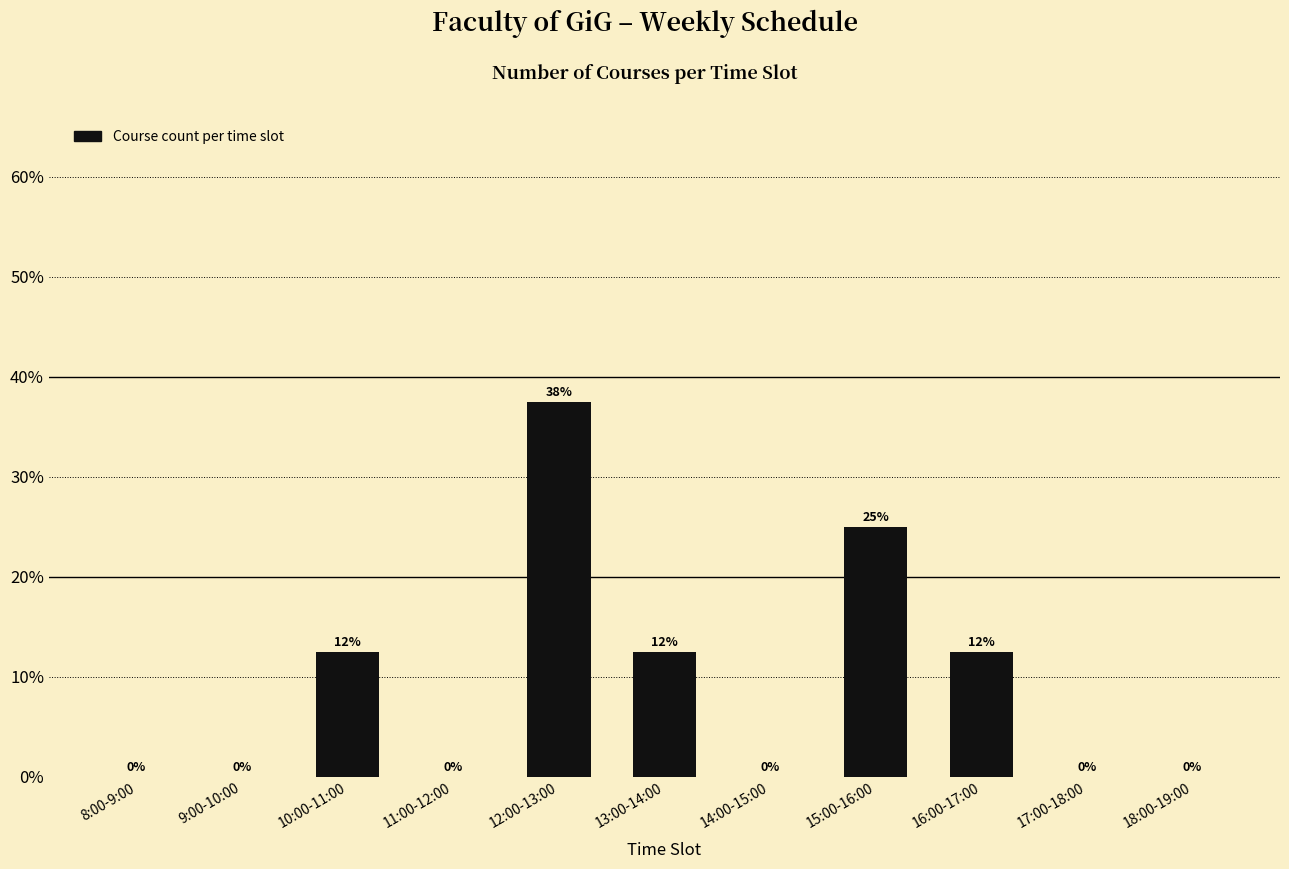

Are the bars horizontal?

No